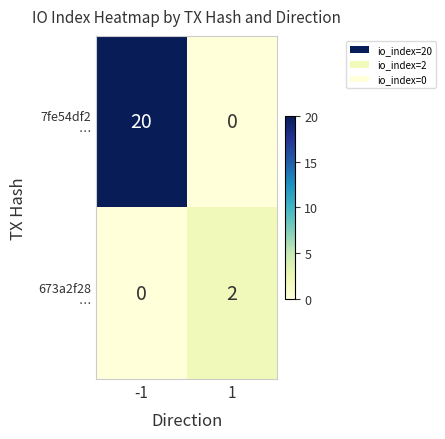

How many data points does each series have?

2